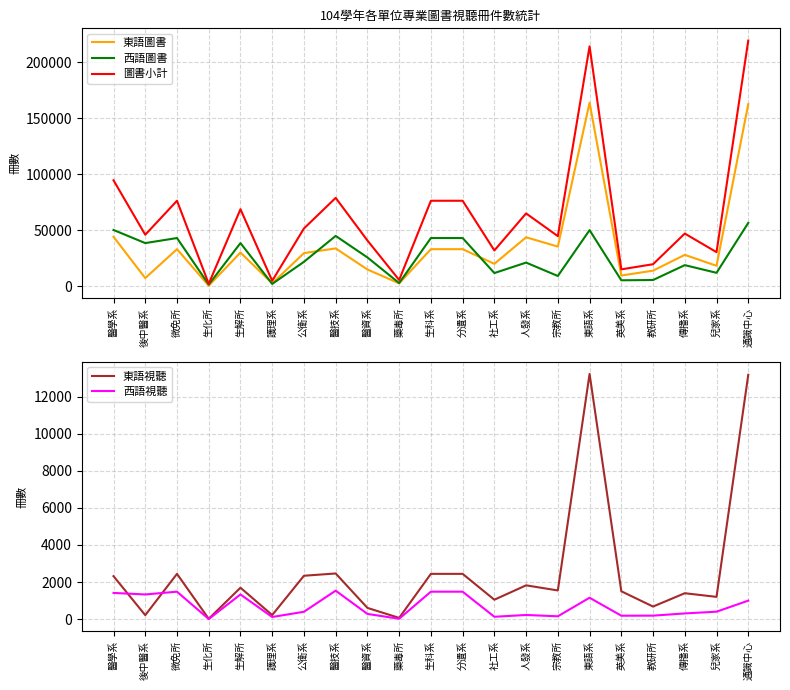

How many lines are shown in the chart?

5